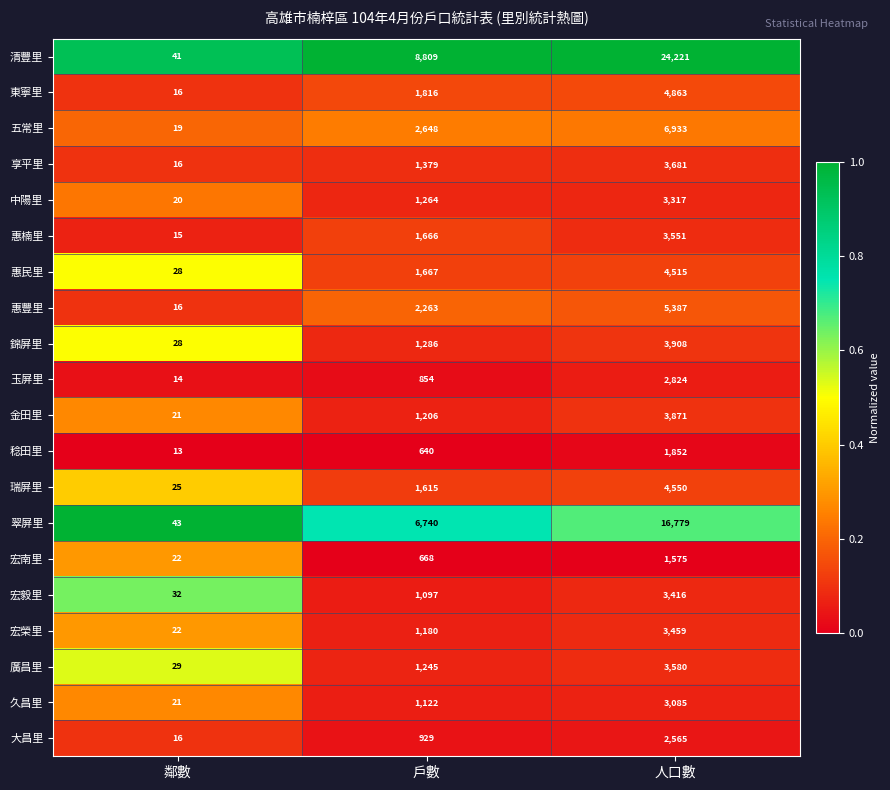

What is the total value across all series at 戶數?

40094